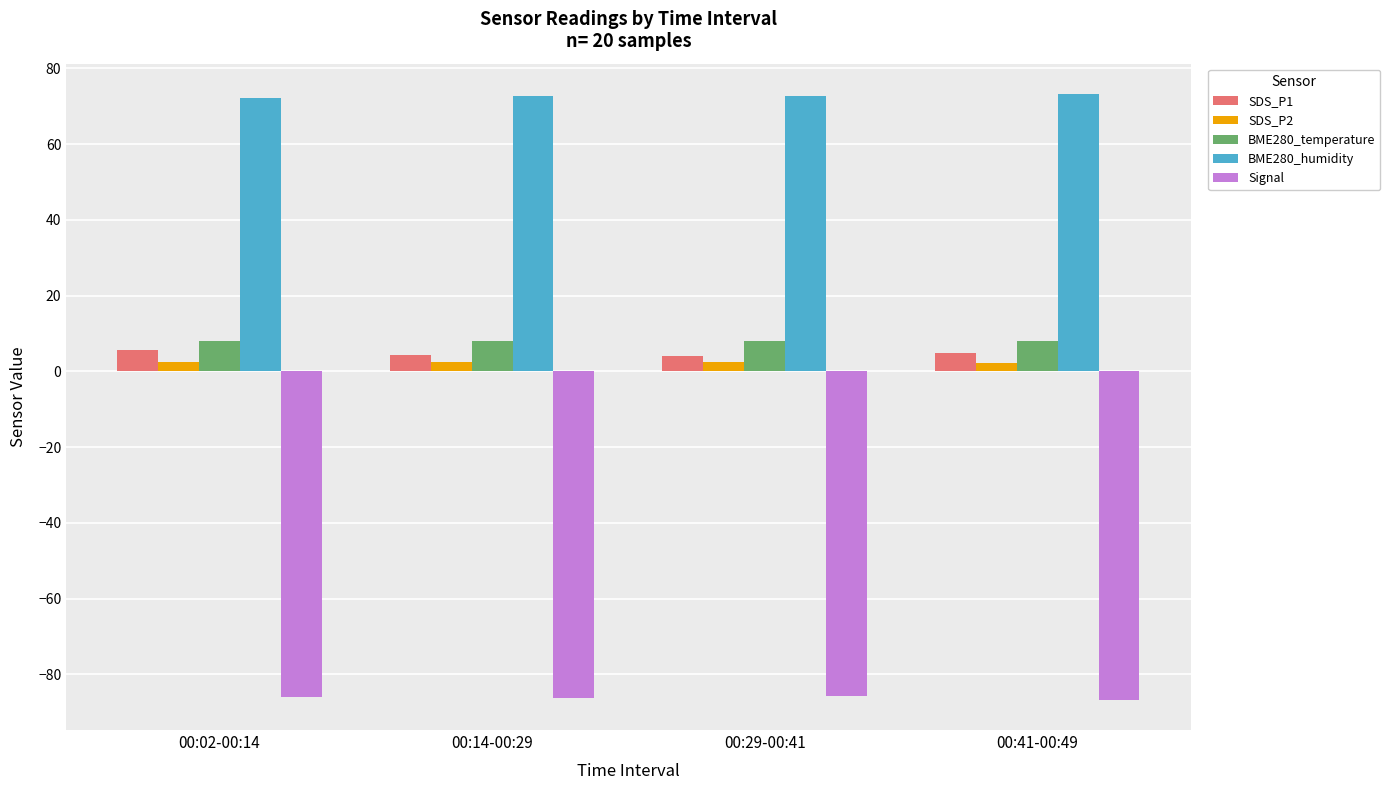

What is the difference between the second highest and second lowest values in the BME280_temperature series?

0.1